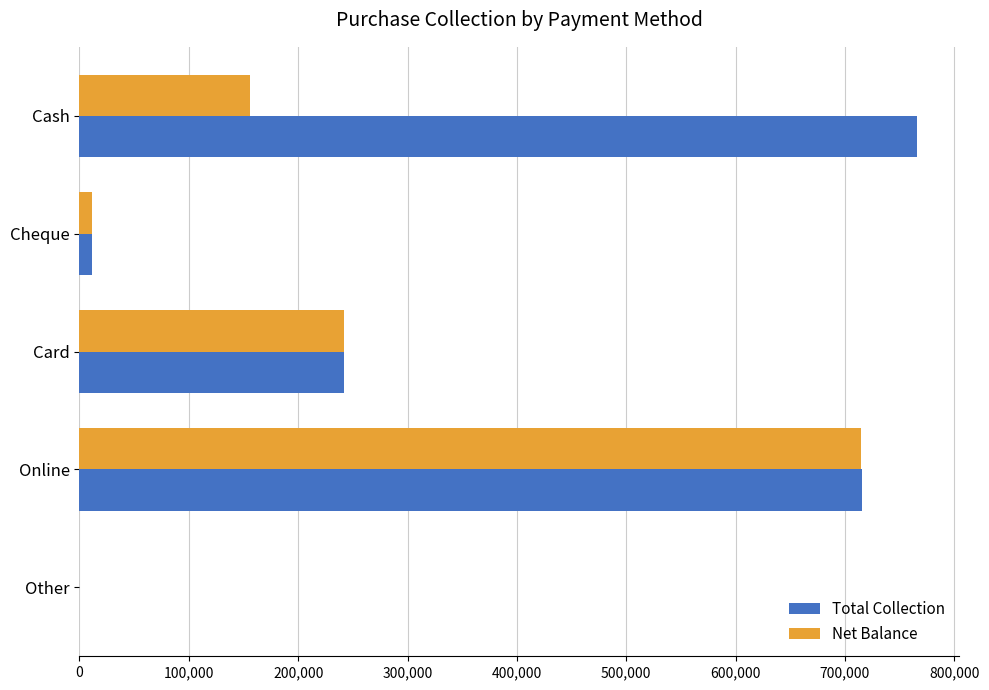

What is the maximum value for Total Collection?

766000